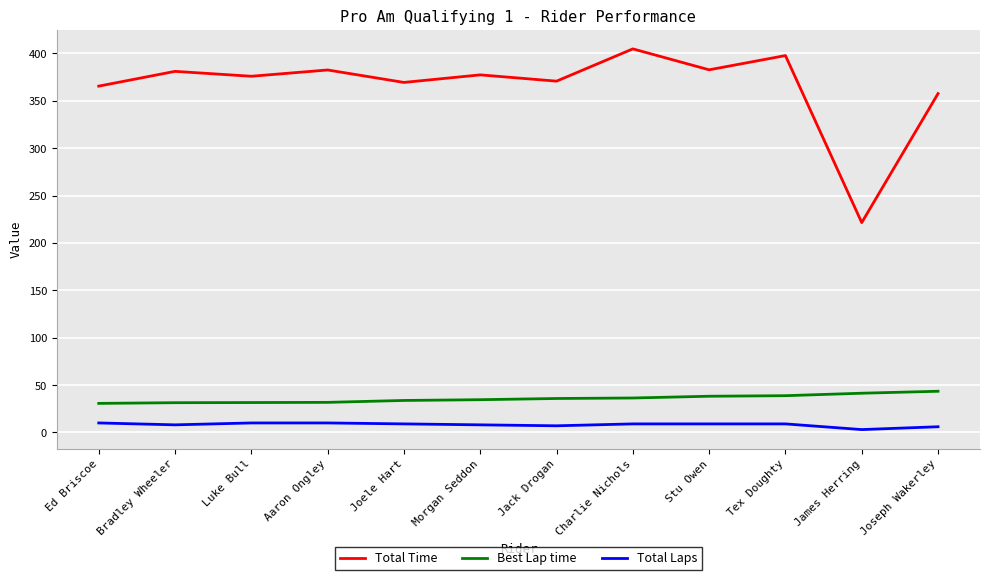

Is the value of Total Time at Stu Owen greater than the value of Total Laps at Joseph Wakerley?

Yes